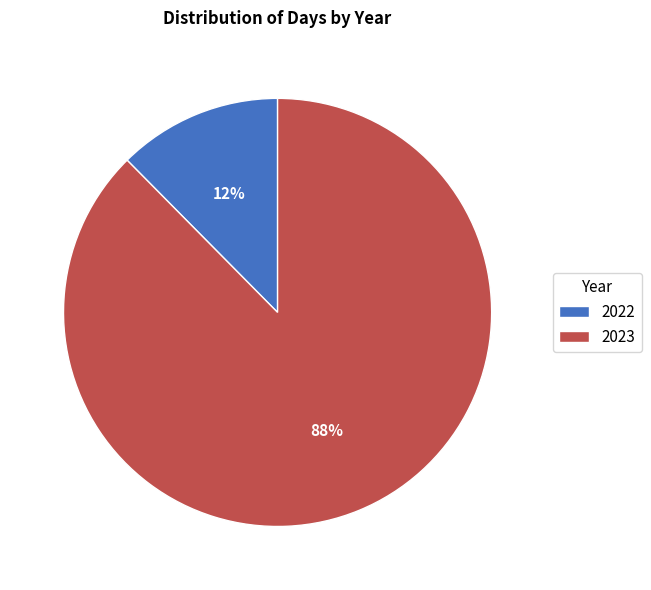

To the nearest percent, what percentage of the pie is 2022?

12%